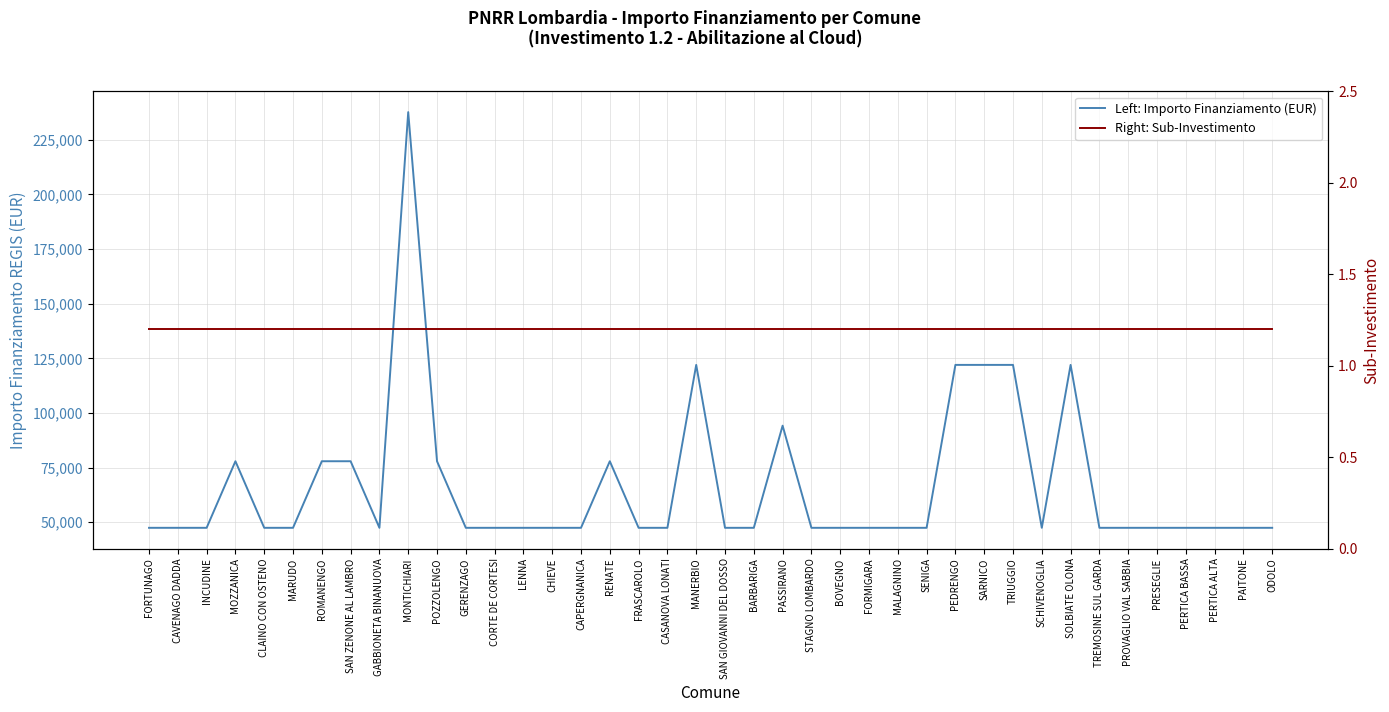

What is the label of the 16th point from the right?

BOVEGNO